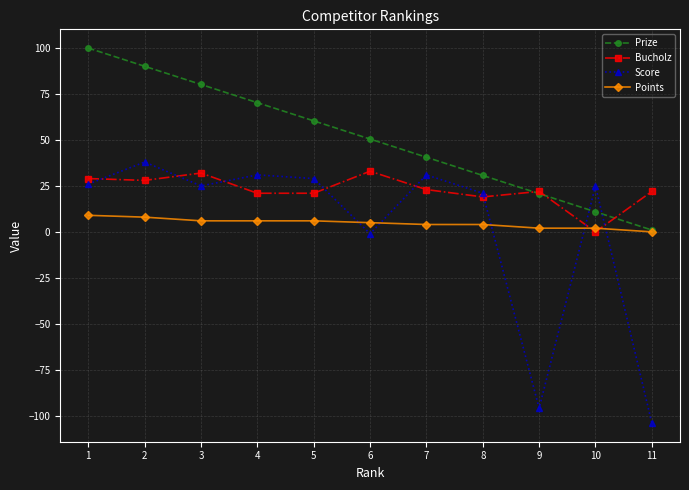

How many times do Score and Bucholz cross each other?

8